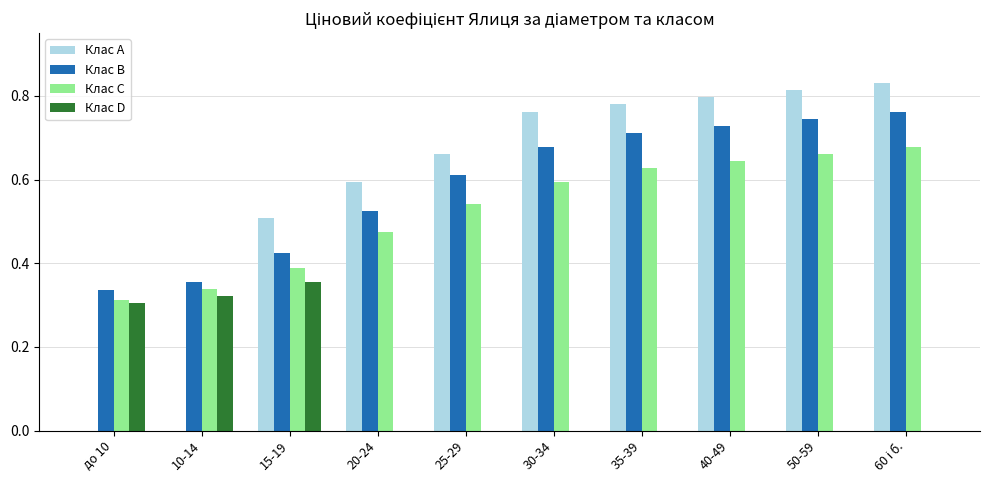

Is it true that Клас D equals 0.0 at 30-34?

True